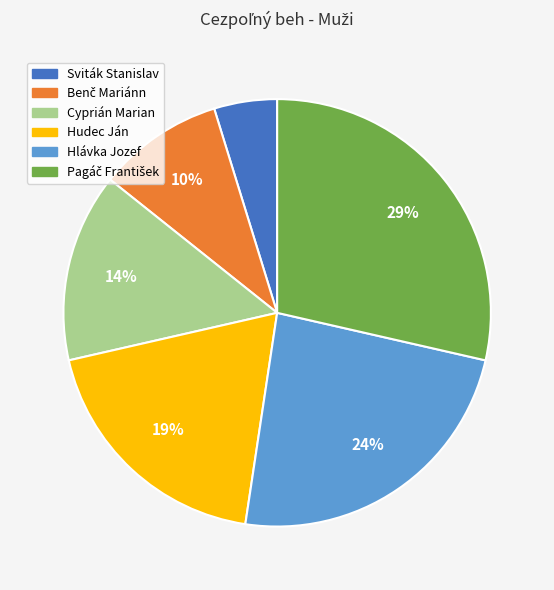

Do Sviták Stanislav and Hudec Ján together represent more than half of the pie?

No